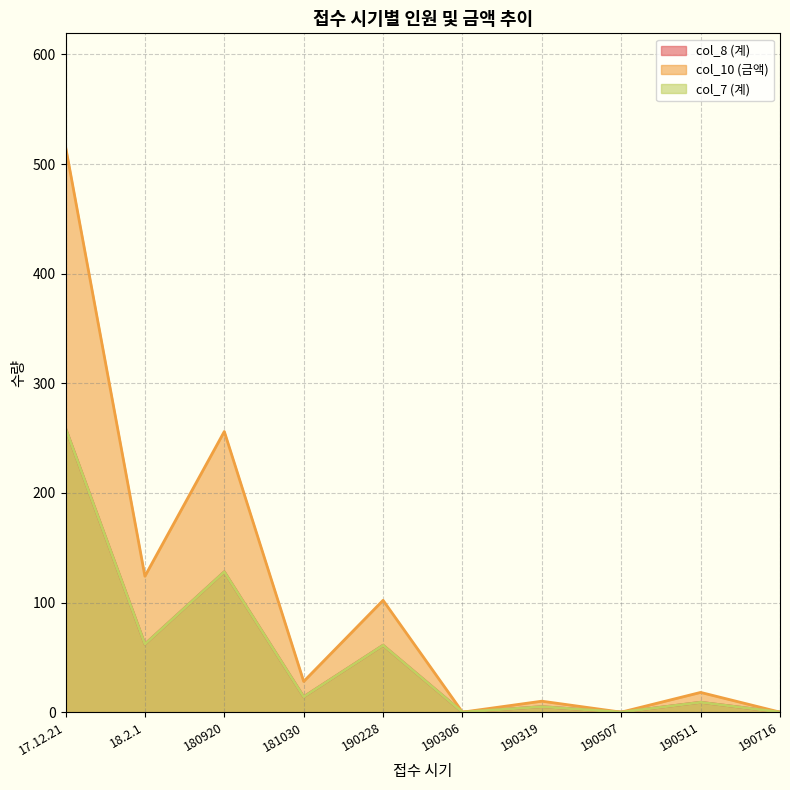

Is it true that col_7 (계) equals 0 at 190507?

True